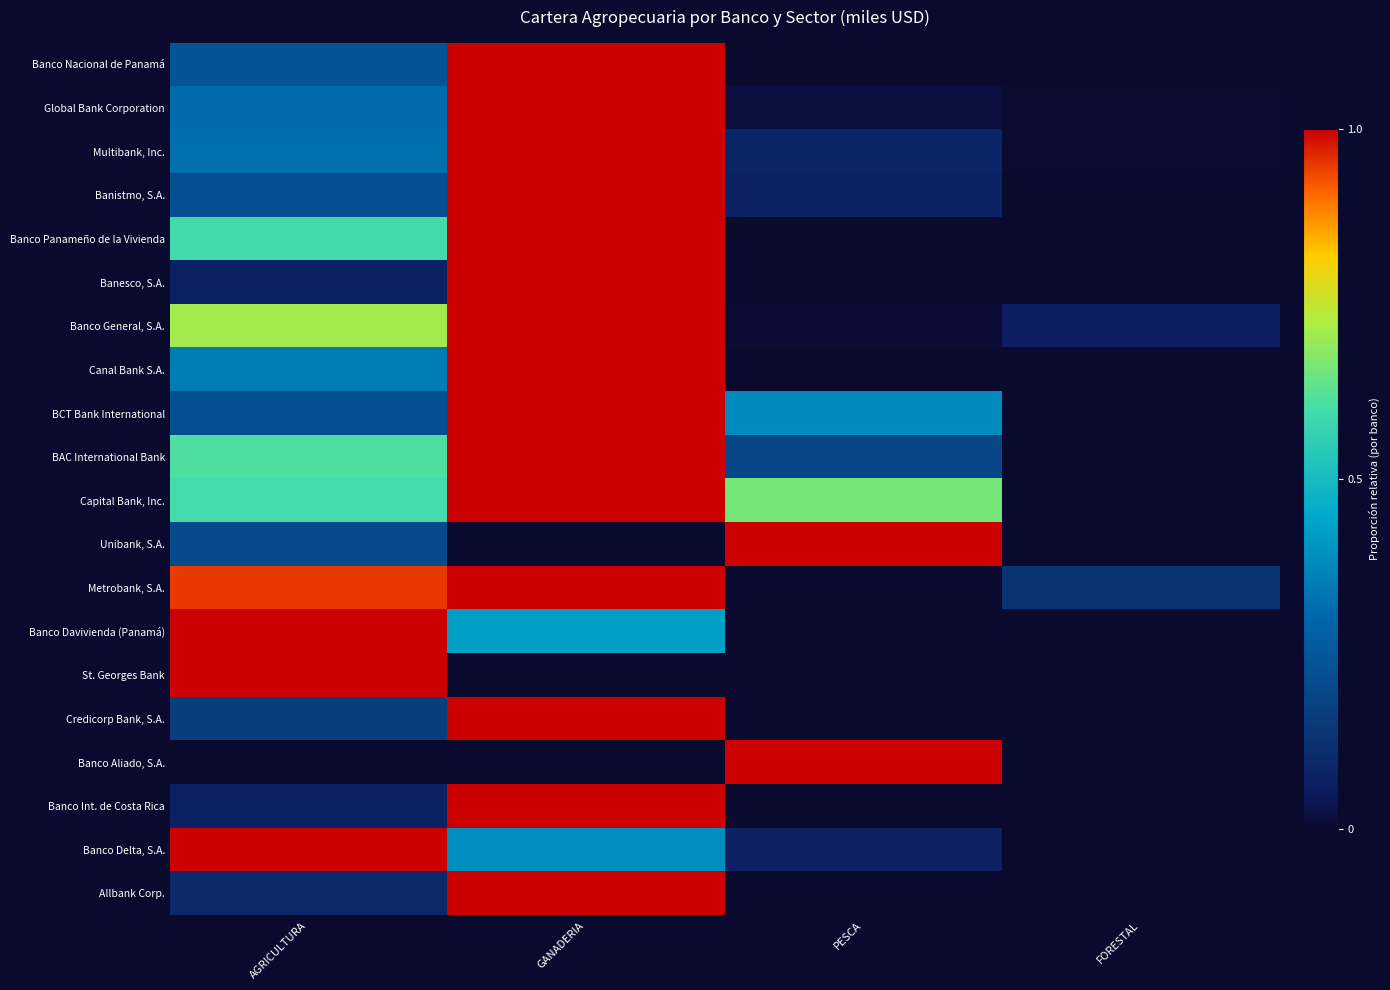

What is the difference between the highest and lowest values at FORESTAL?

0.1